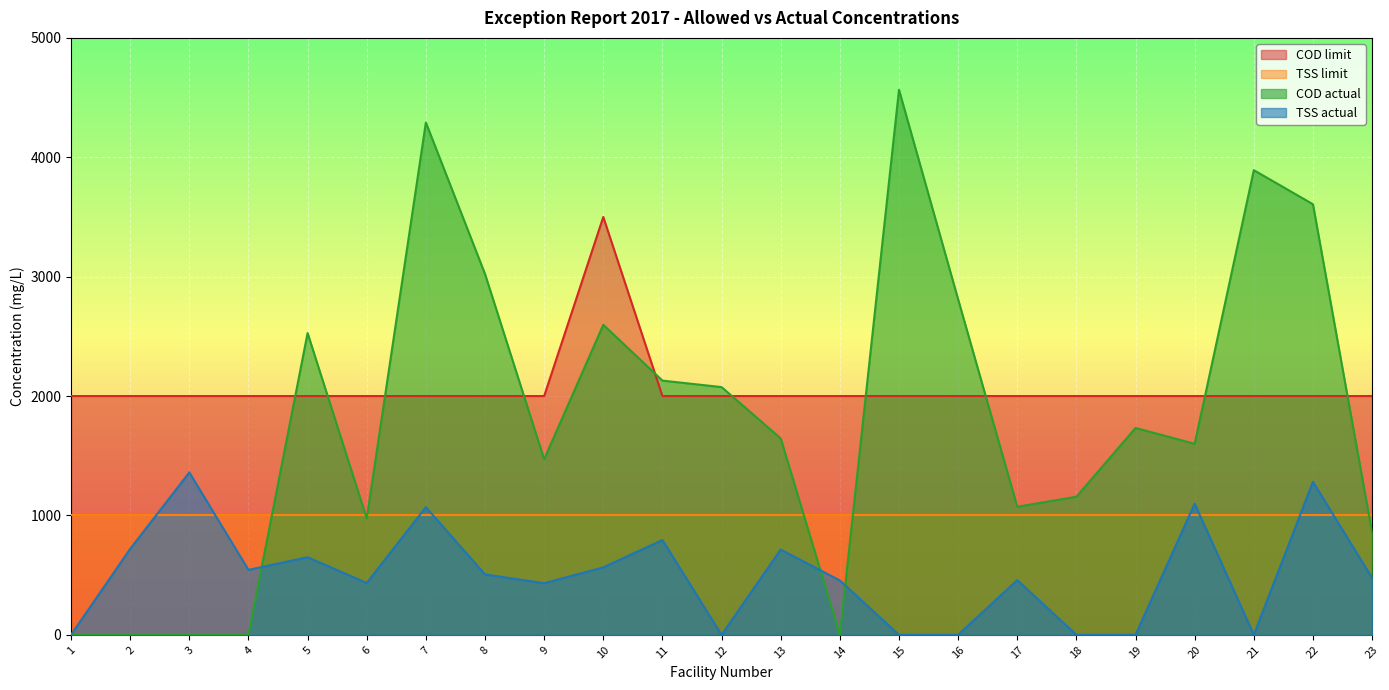

What is the difference between the highest and lowest values at 6?

1566.0